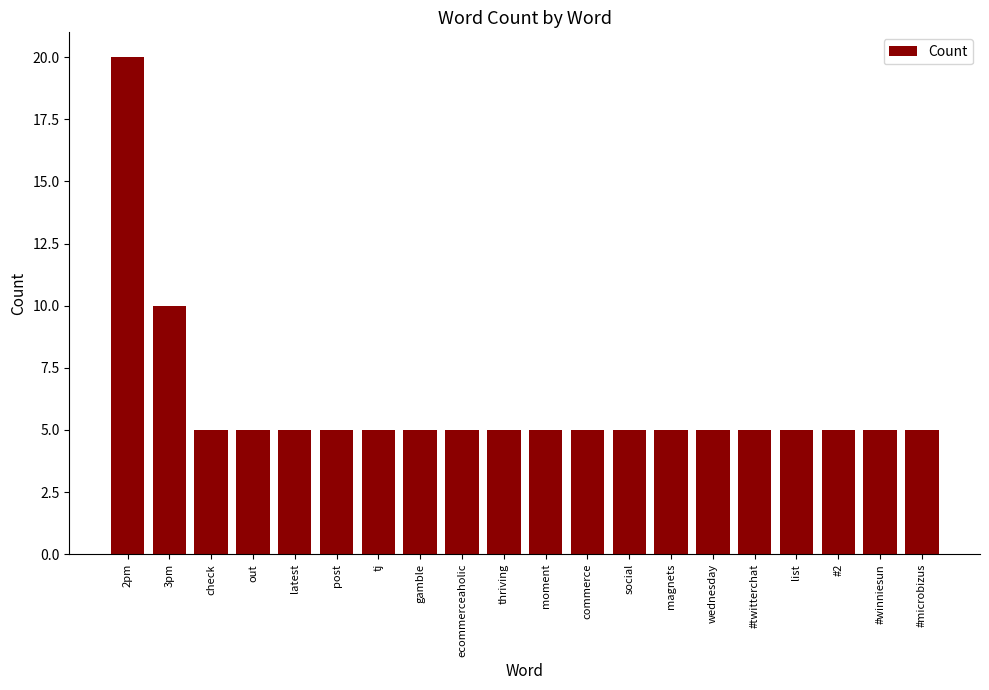

What is the sum of all values?

120